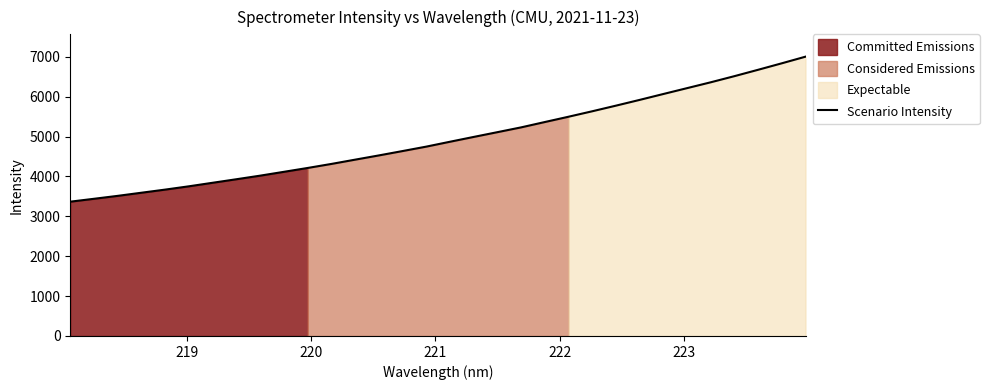

What is the minimum value for Scenario Intensity?

3368.0